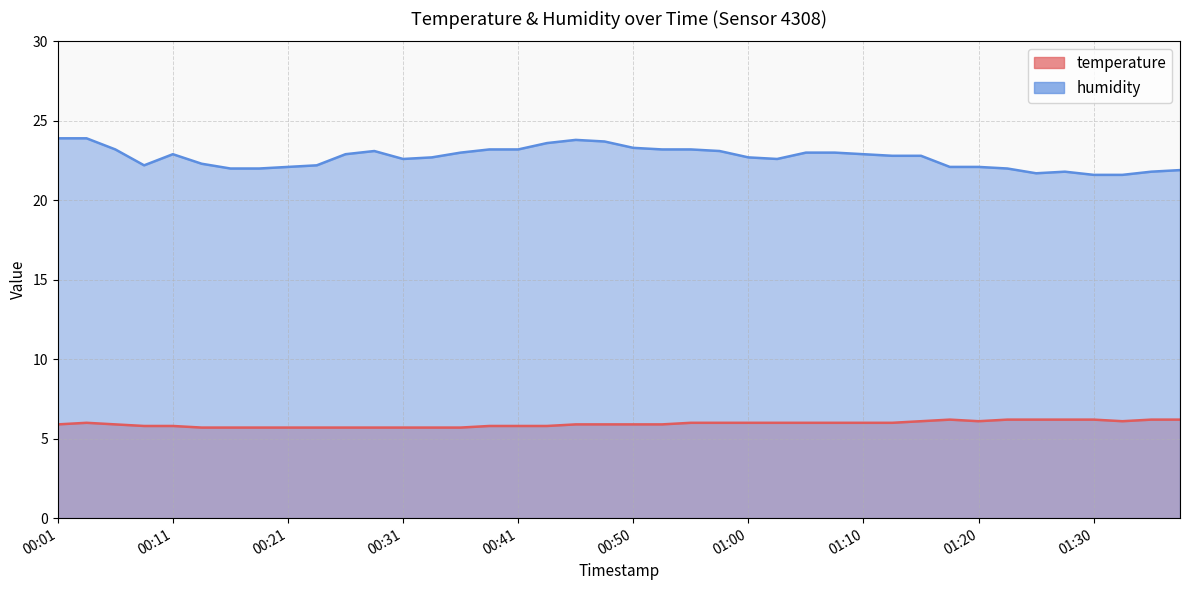

Is the value of humidity at 00:16 greater than the value of temperature at 00:03?

Yes